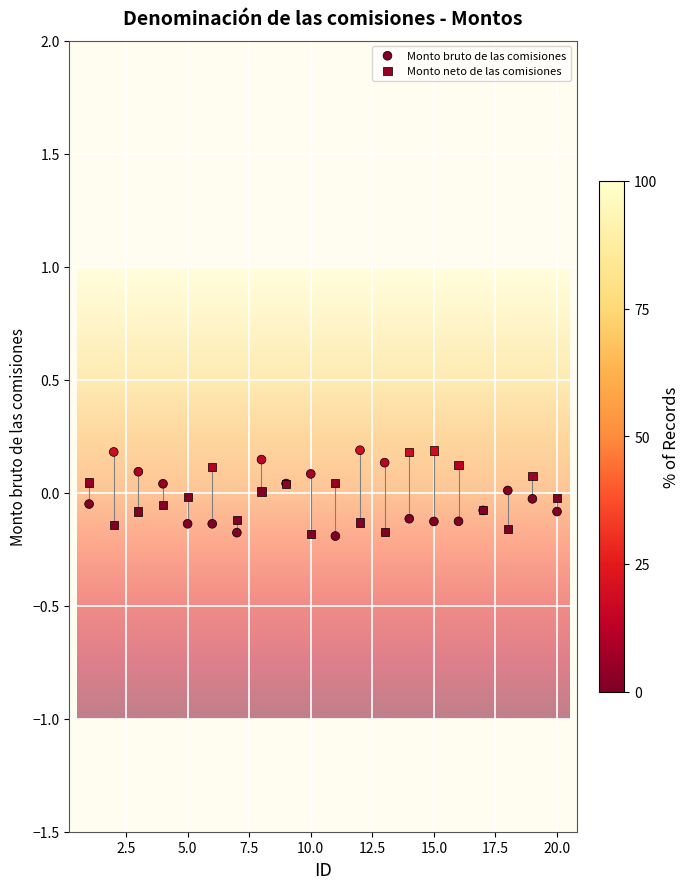

What is the X range (max minus min) for the scatter plot?

19.0